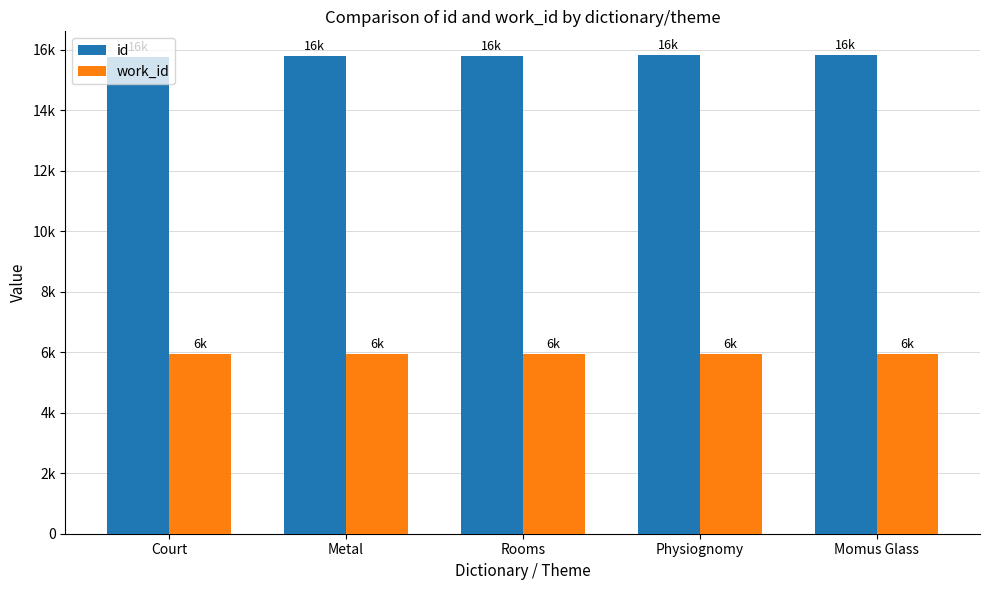

At Momus Glass, list the series in order from largest to smallest.

id, work_id